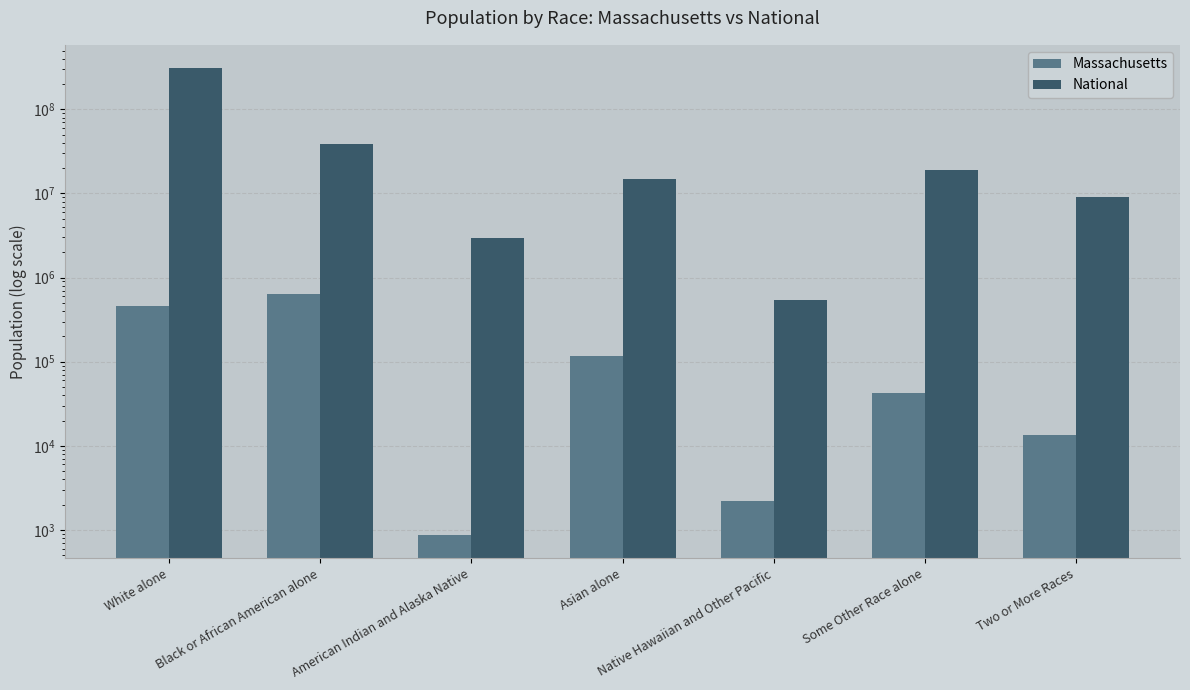

List the series in order of their overall mean, highest first.

National, Massachusetts